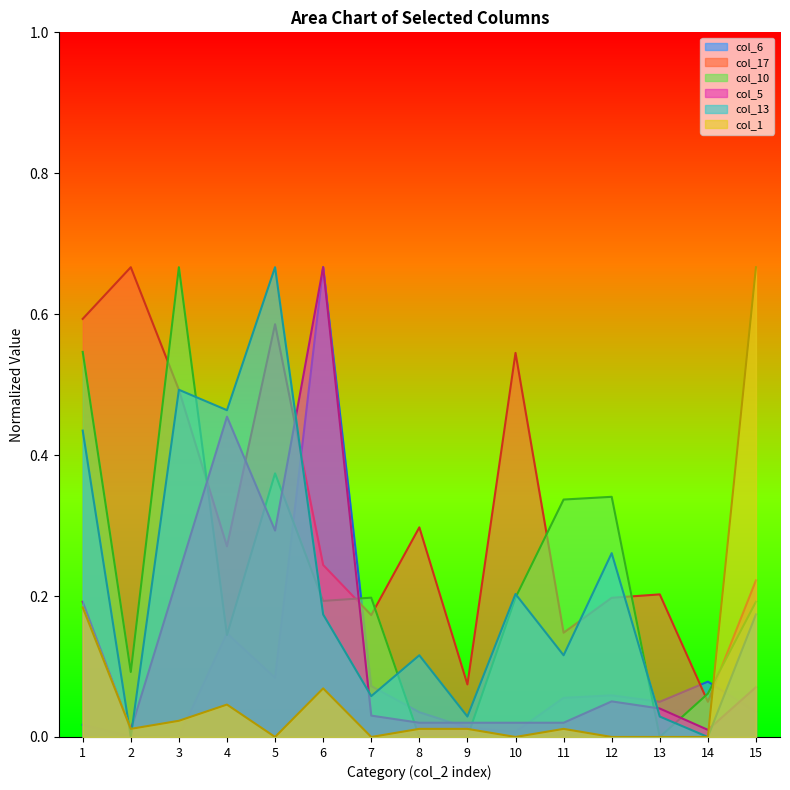

What is the value of the col_10 point at the 2nd from the left?

0.1